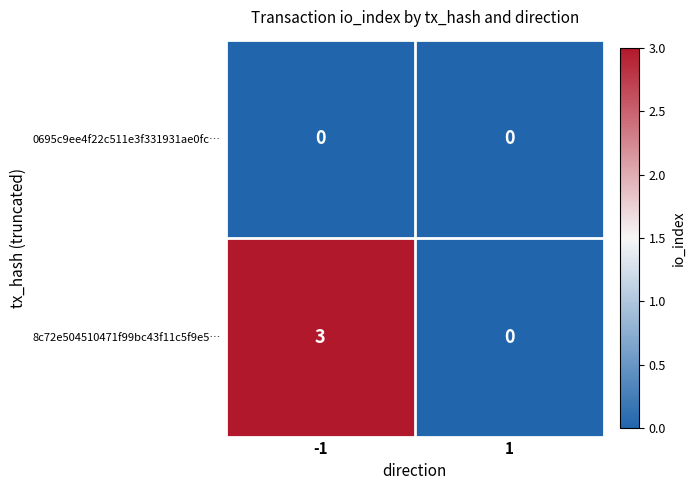

Reading left to right, extract all data points from this chart.

0695c9ee4f22c511e3f331931ae0fc…: 0	0
8c72e504510471f99bc43f11c5f9e5…: 3	0